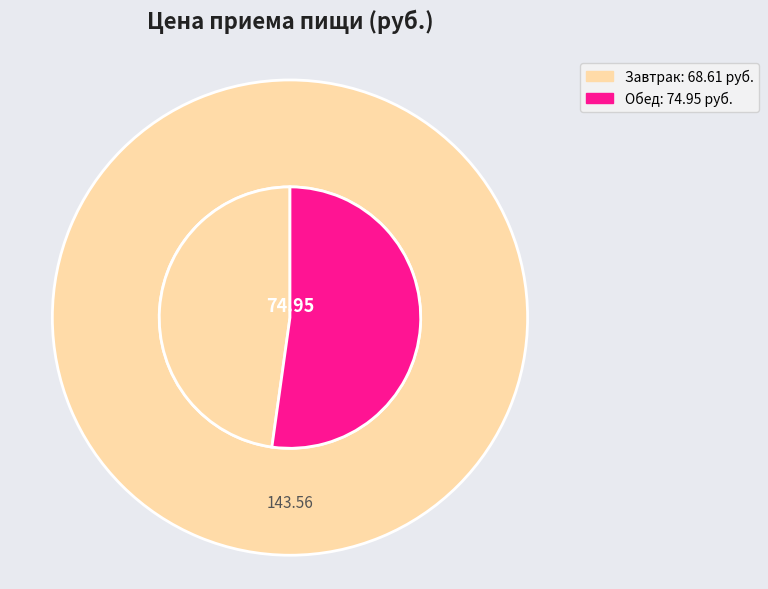

The Завтрак slice represents 48% of the pie. True or false?

True